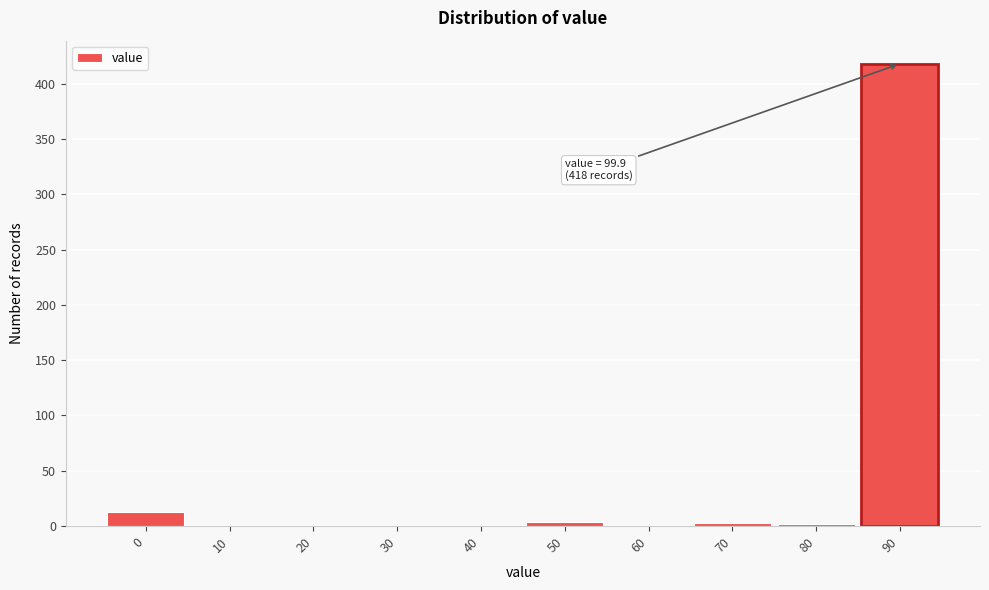

What is the sum of all values?

440